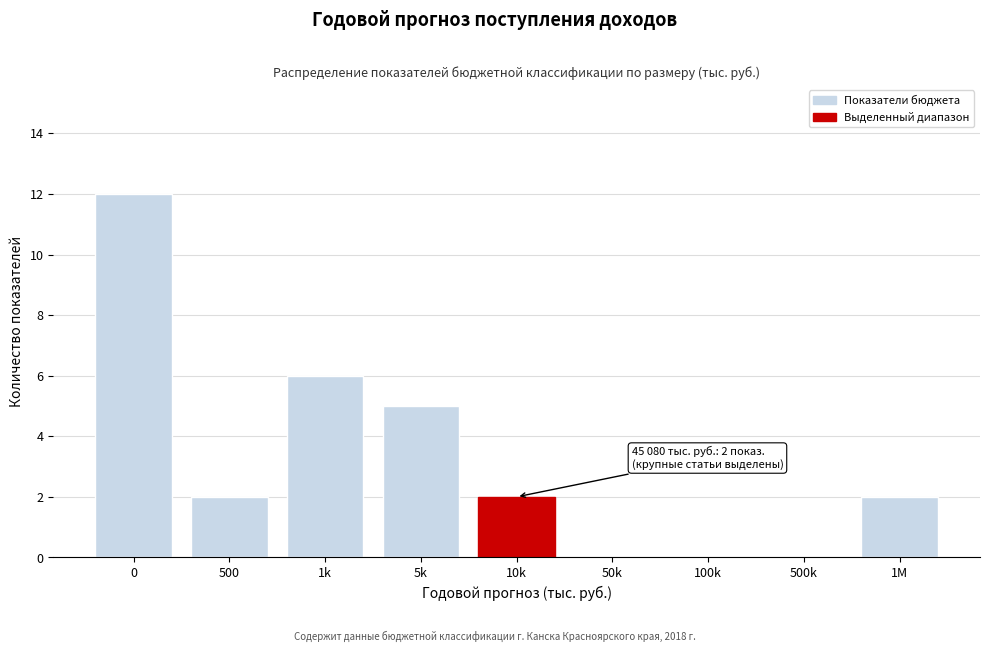

Reading left to right, extract all data points from this chart.

0=12	500=2	1k=6	5k=5	10k=2	50k=0	100k=0	500k=0	1M=2